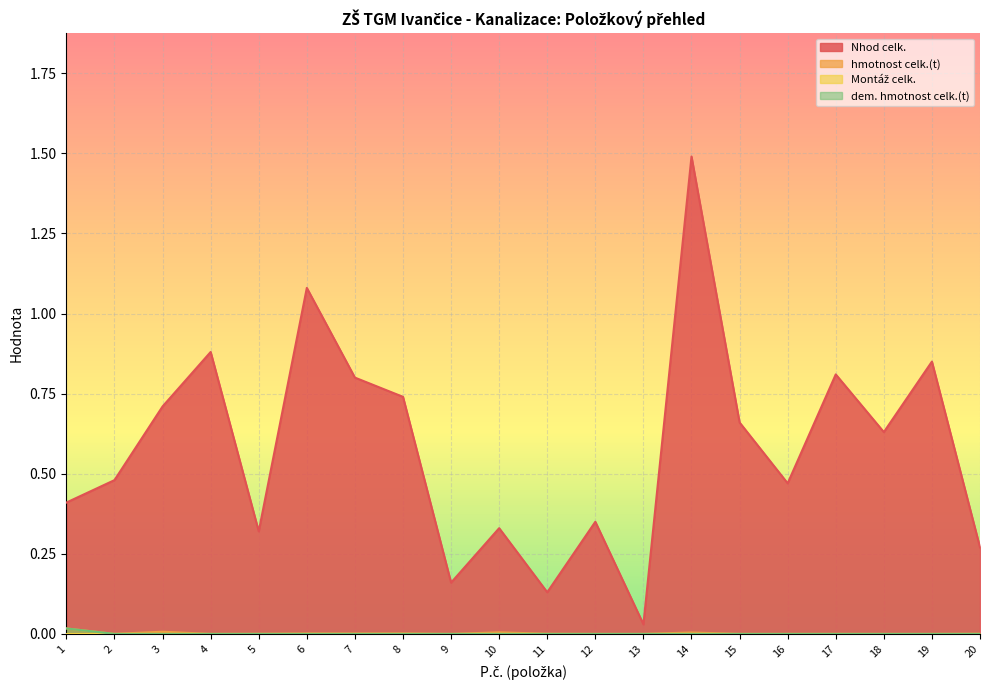

True or false: dem. hmotnost celk.(t) has more than 0 interior local peaks.

False